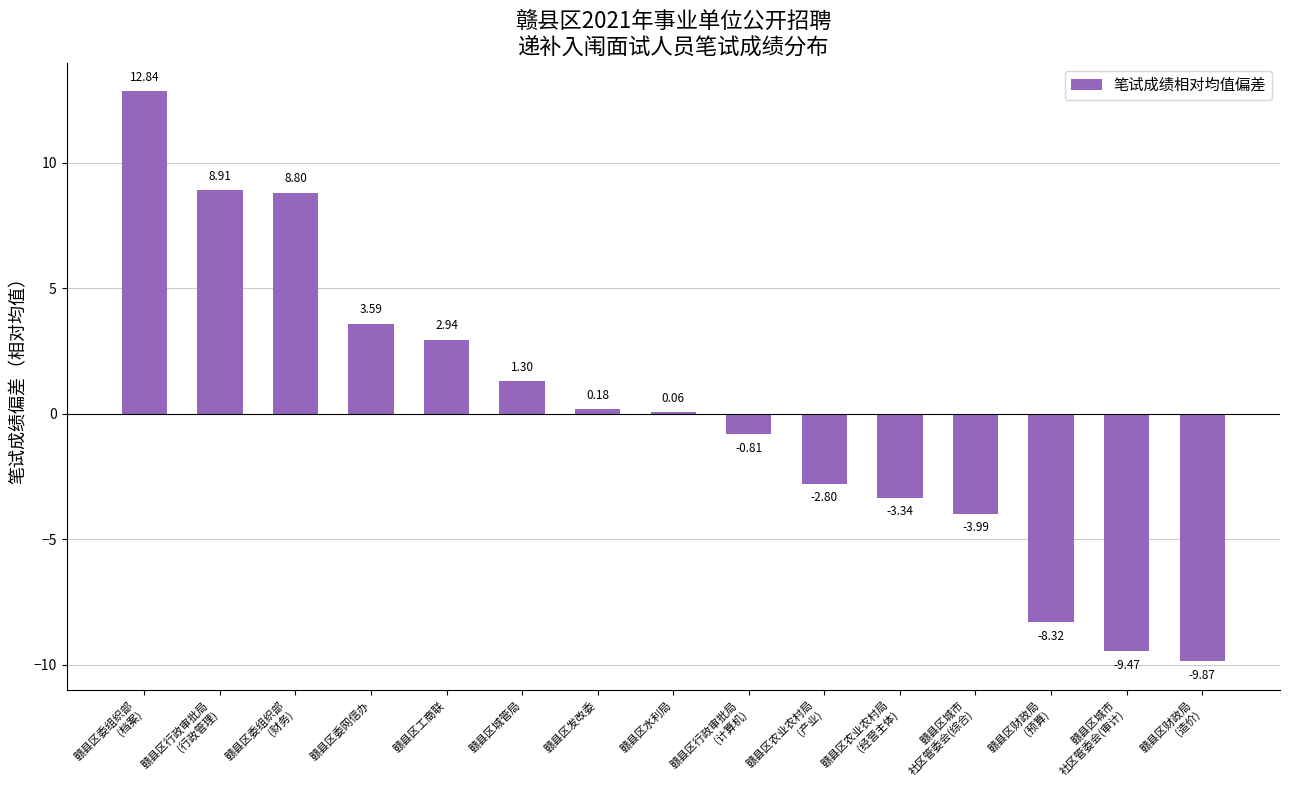

What is the change in value from 赣县区委网信办 to 赣县区发改委?

-3.4